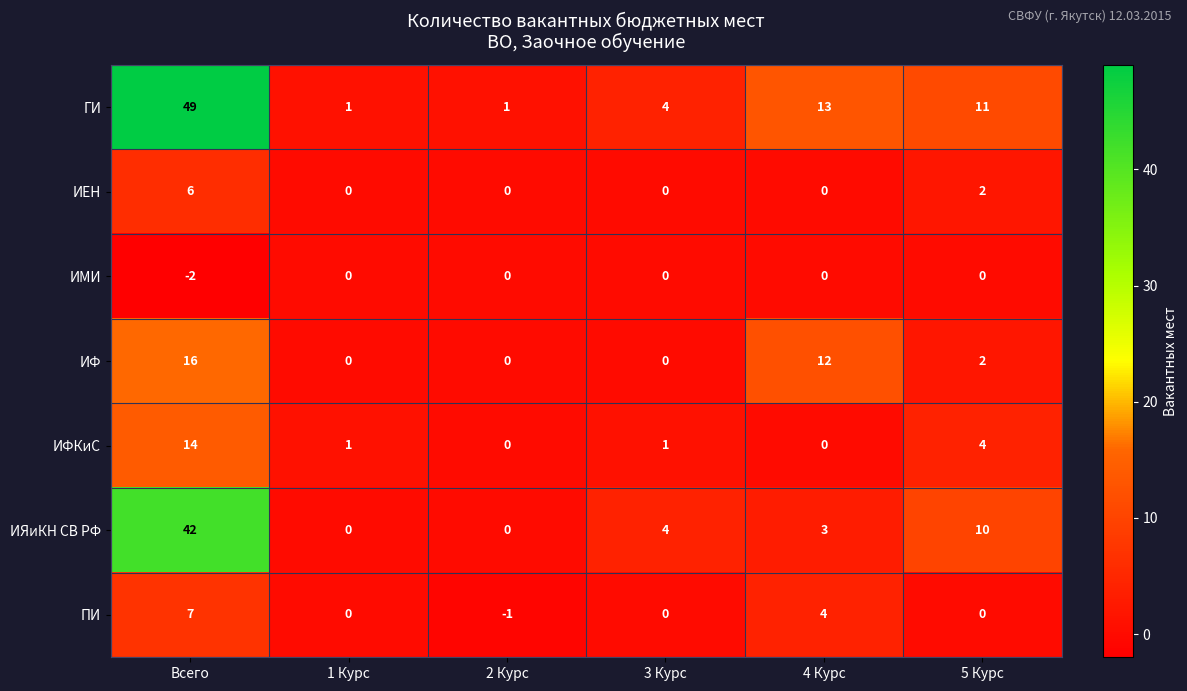

How many data points in ПИ are less than 0?

1